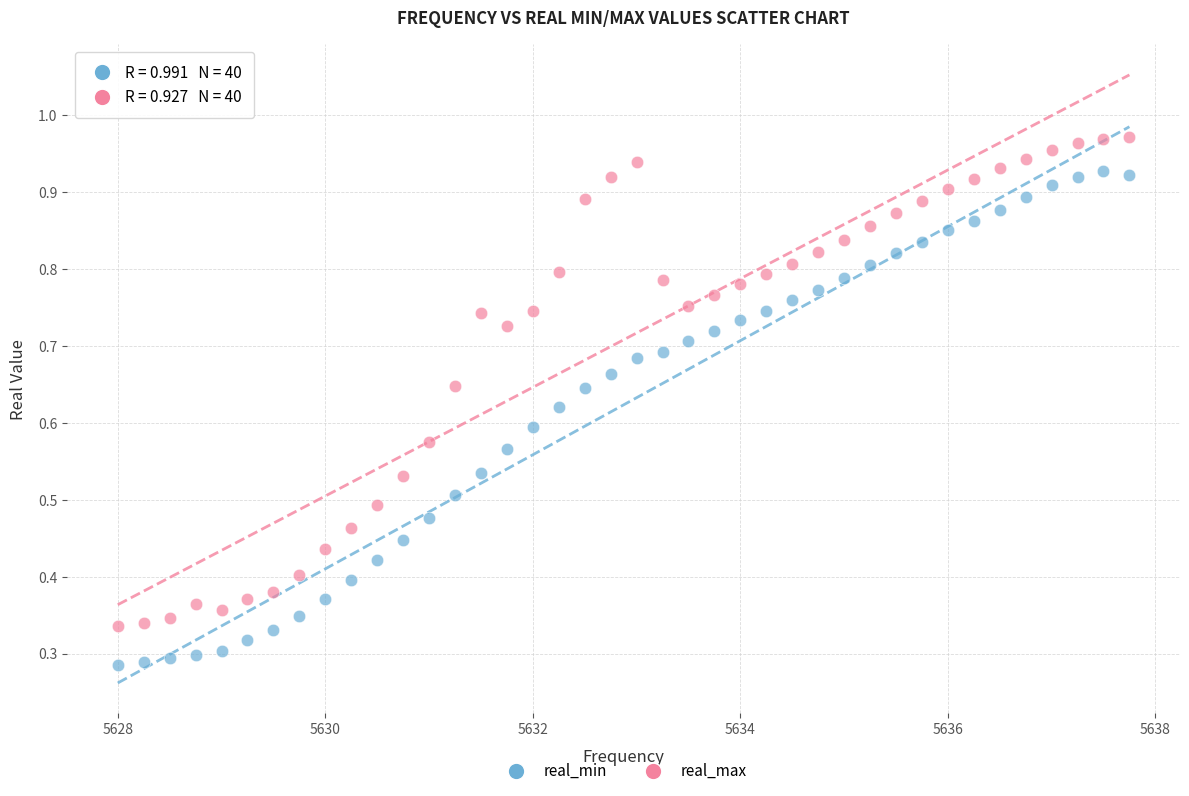

Which series reaches the minimum Y coordinate?

real_min